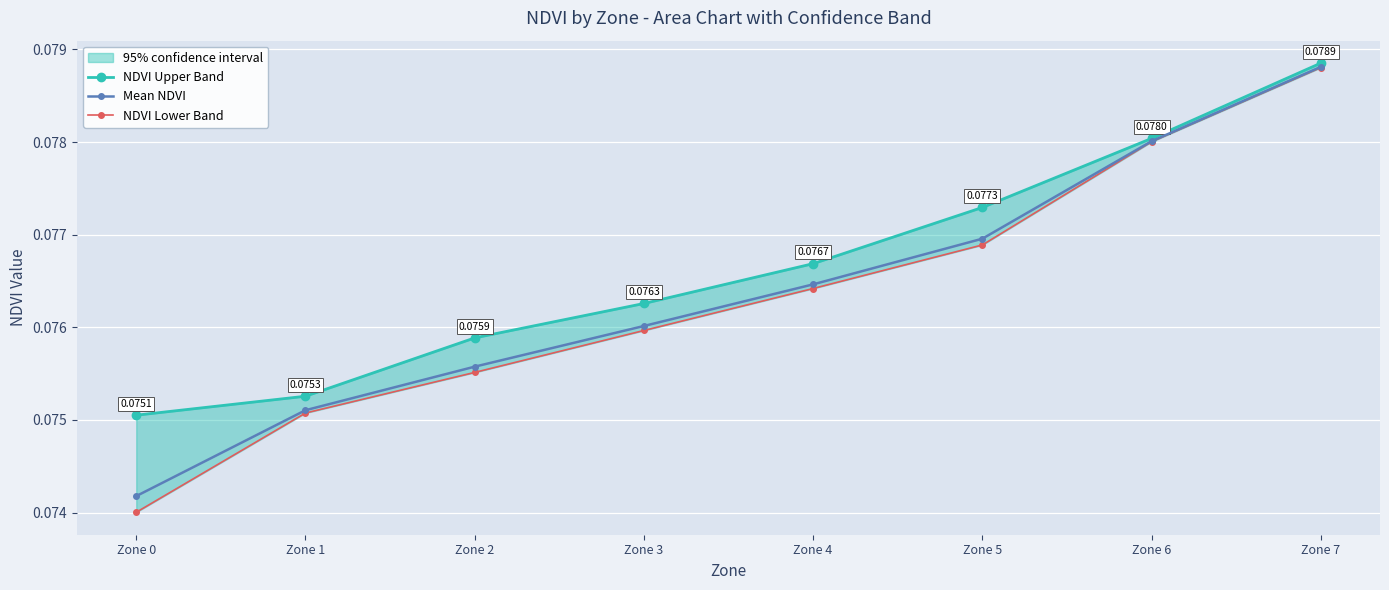

Count the NDVI Upper Band values in the range 0 to 1.

8